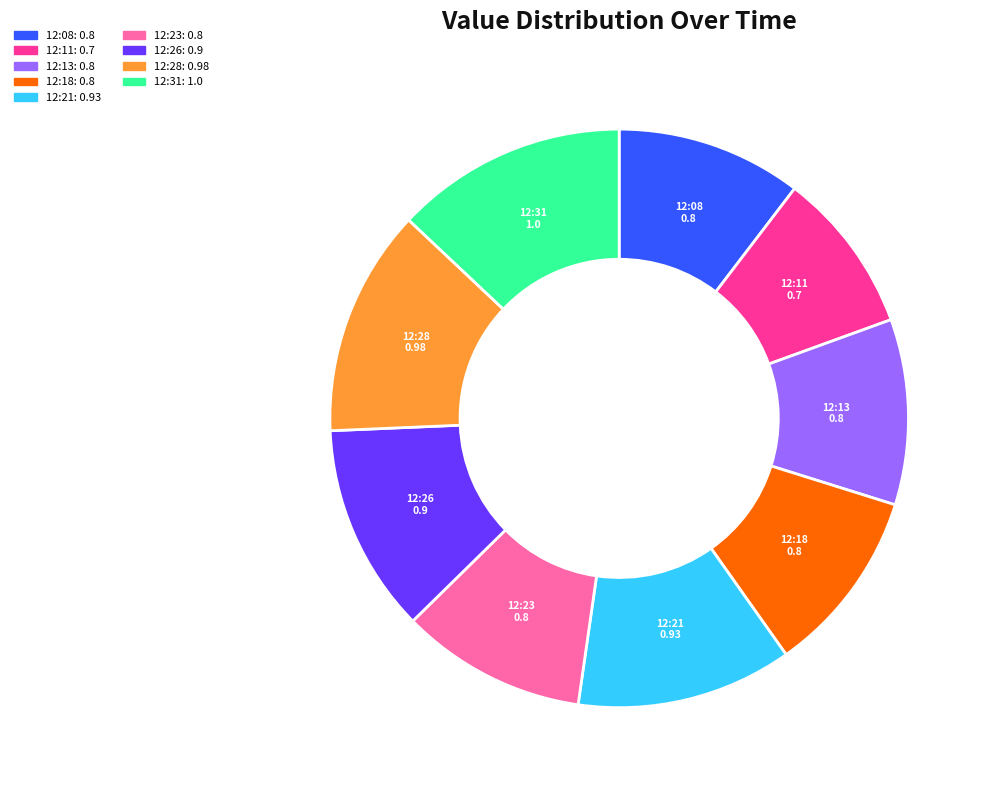

Does any single category account for the majority?

No